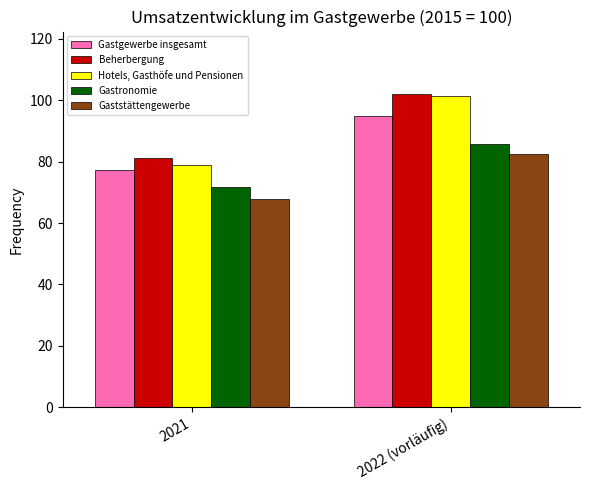

At which category is the sum across all series the highest?

2022 (vorläufig)